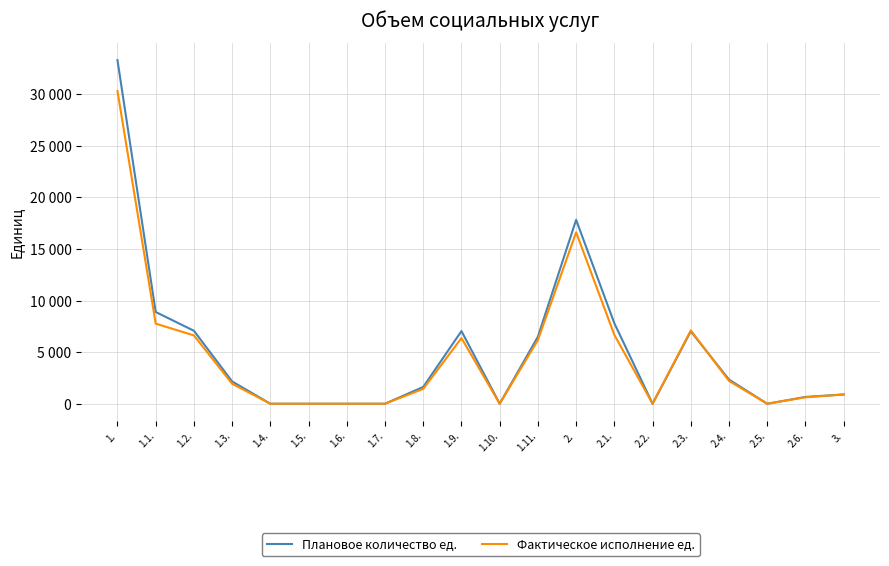

Is this an area chart (filled region under the line)?

No